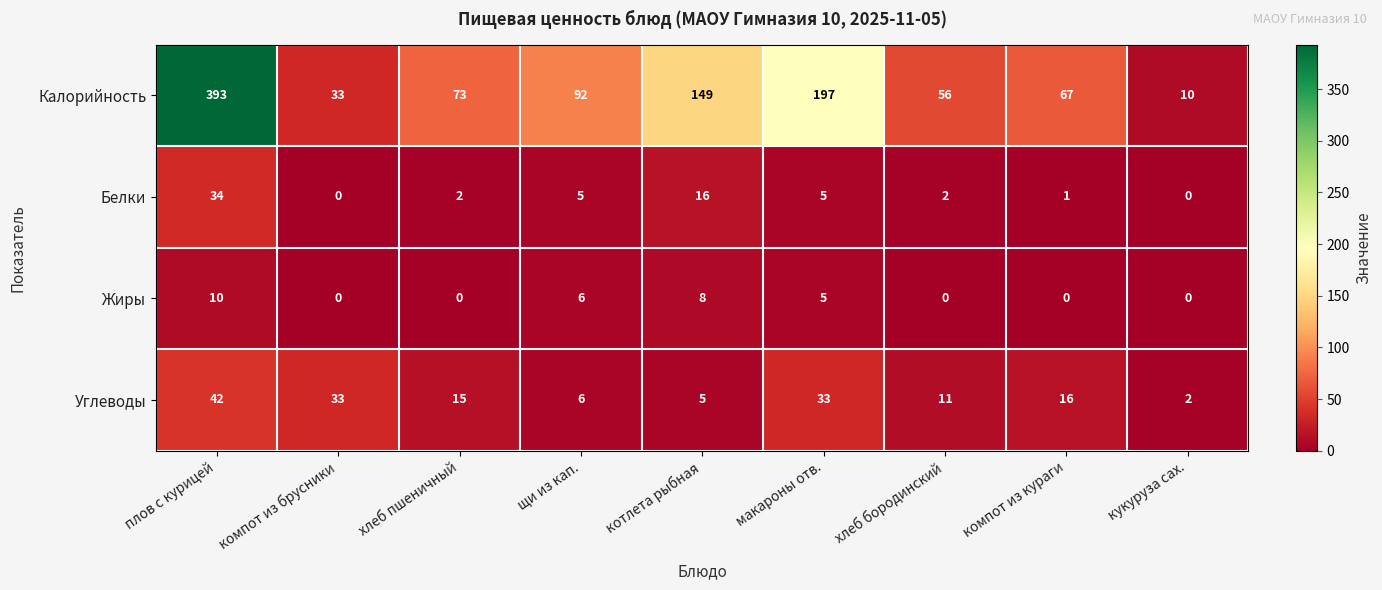

At котлета рыбная, list the series in order from smallest to largest.

Углеводы, Жиры, Белки, Калорийность